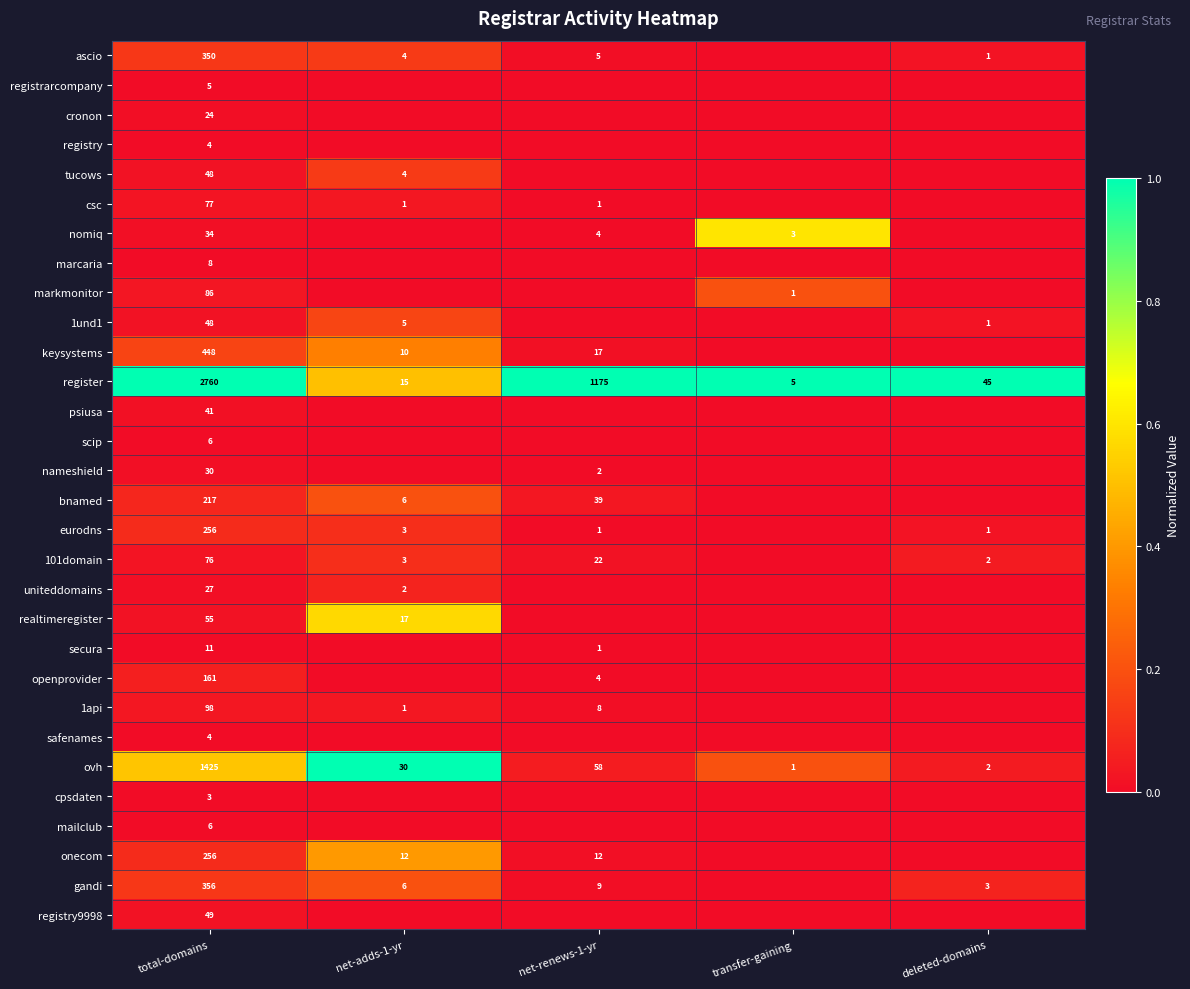

The value of ascio at net-adds-1-yr is 4. True or false?

True